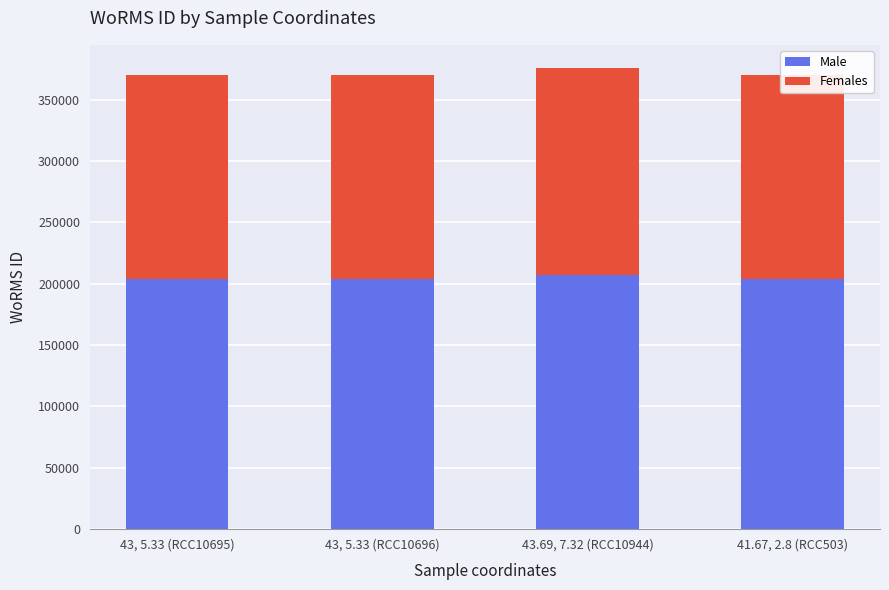

List the series in order of their peak value, lowest first.

Females, Male